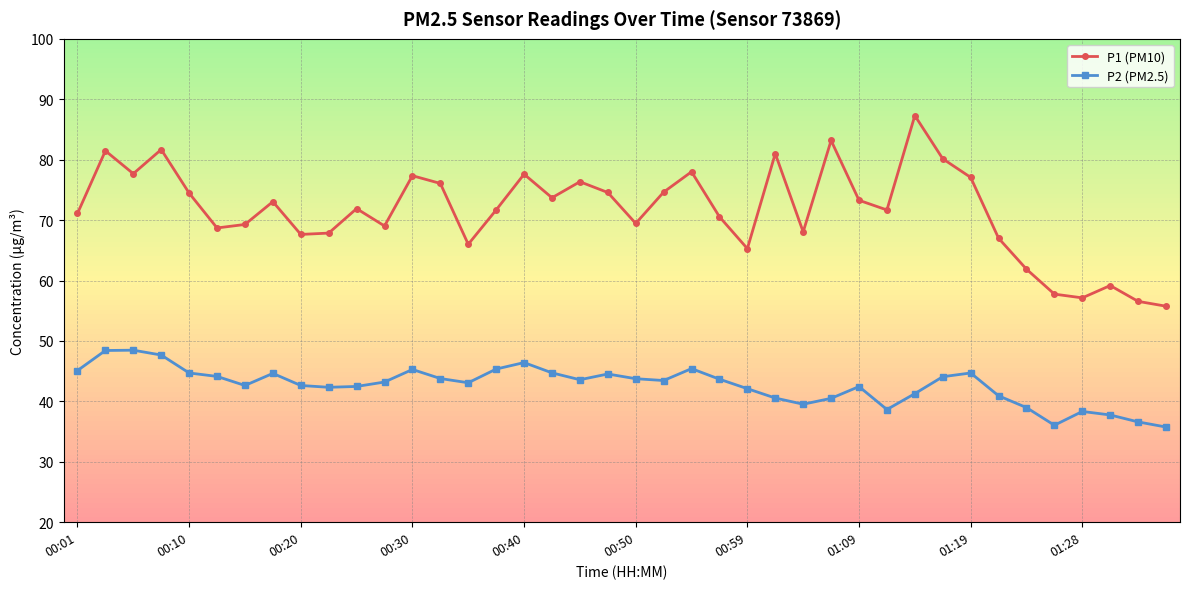

What is the value of the P2 (PM2.5) point at the 19th from the left?

43.6